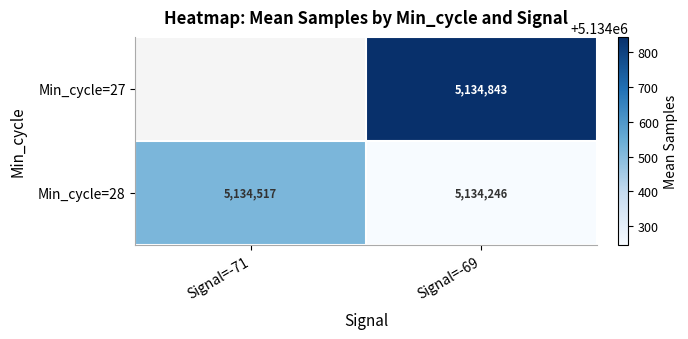

Is the value of Min_cycle=28 at Signal=-71 greater than the value of Min_cycle=27 at Signal=-69?

No